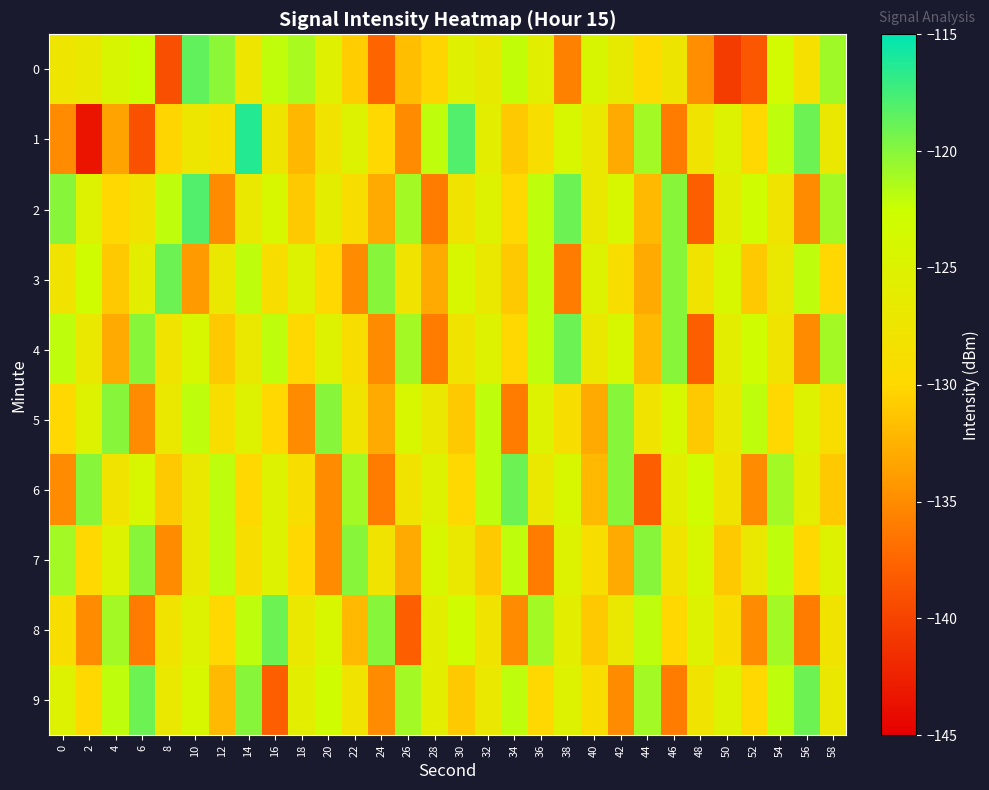

Rank the series by their maximum value, from lowest to highest.

5, 7, 3, 4, 6, 8, 9, 0, 2, 1